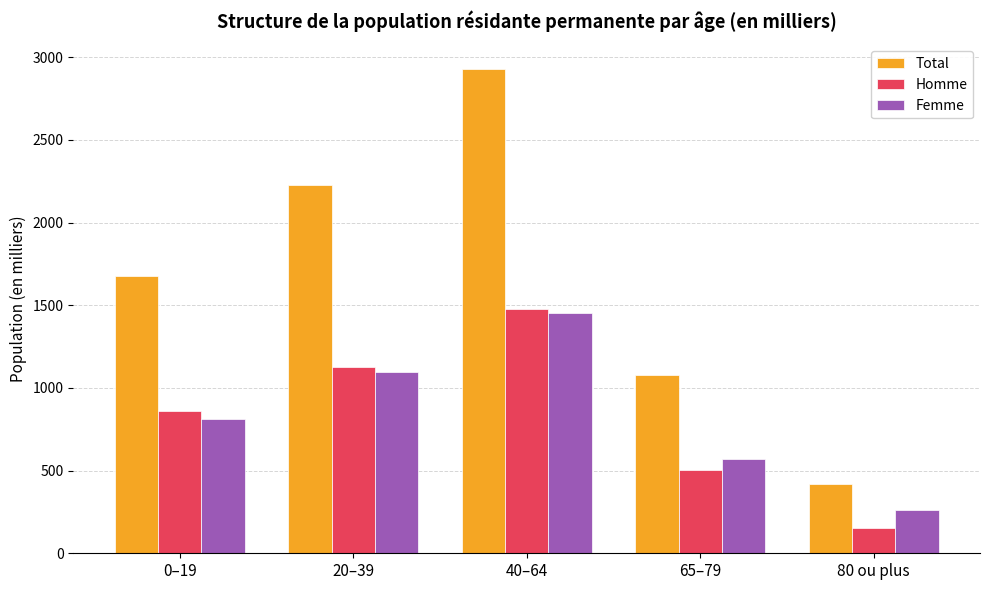

Reading left to right, what are all the values shown in this chart?

Total: 0–19=1675.5	20–39=2225.1	40–64=2931.4	65–79=1078.2	80 ou plus=416.9
Homme: 0–19=860.7	20–39=1125.8	40–64=1475.3	65–79=506.4	80 ou plus=153.2
Femme: 0–19=814.8	20–39=1099.3	40–64=1456.1	65–79=571.7	80 ou plus=263.7